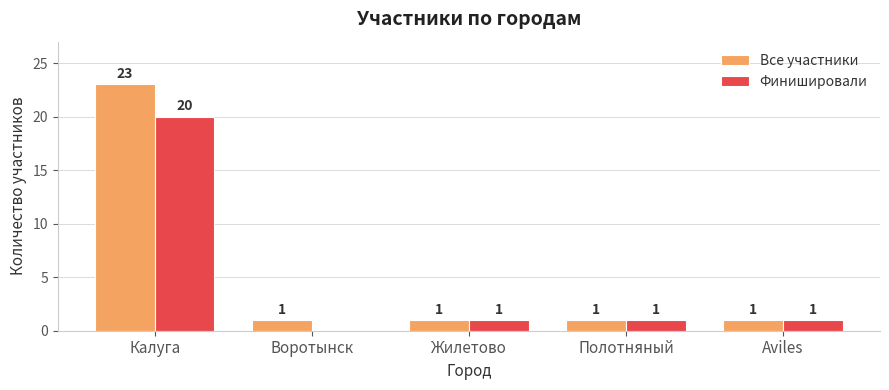

Which series has the largest total across all categories?

Все участники